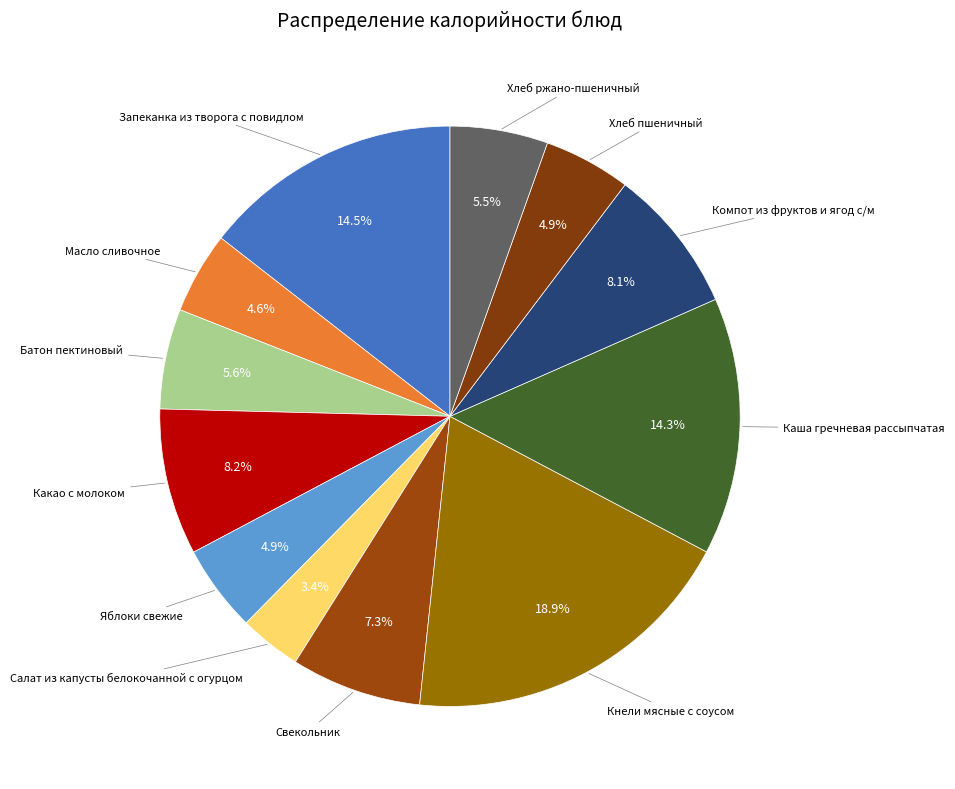

Combined, do Компот из фруктов и ягод с/м and Какао с молоком account for over 50%?

No